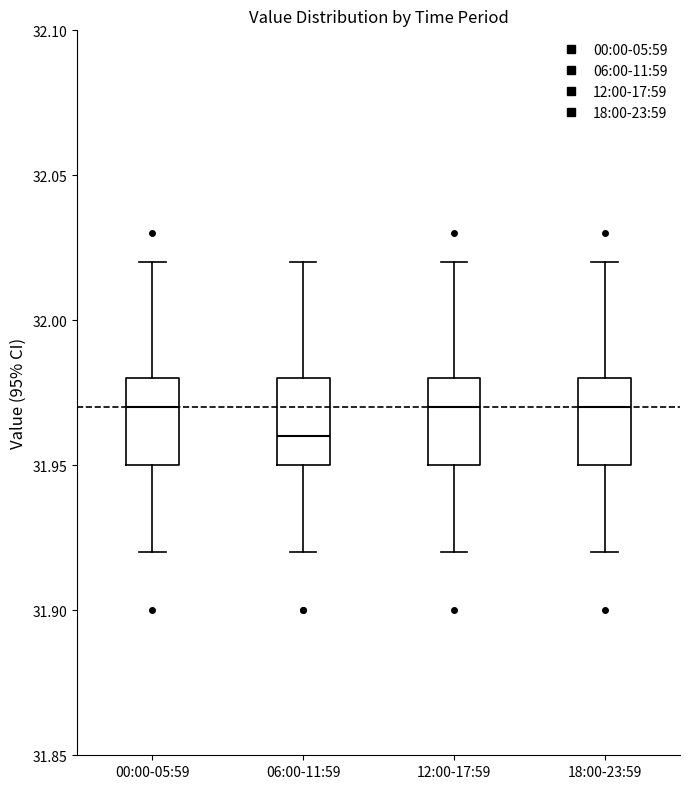

Reading left to right, read every box against the y-axis: the position of its median line, the range the box covers, and the ends of its whiskers. The values are not printed on the chart, so give them approximately, as read against the axis.

00:00-05:59: median 31.97, box 31.95 to 31.98, whiskers 31.92 to 32.02
06:00-11:59: median 31.96, box 31.95 to 31.98, whiskers 31.92 to 32.02
12:00-17:59: median 31.97, box 31.95 to 31.98, whiskers 31.92 to 32.02
18:00-23:59: median 31.97, box 31.95 to 31.98, whiskers 31.92 to 32.02